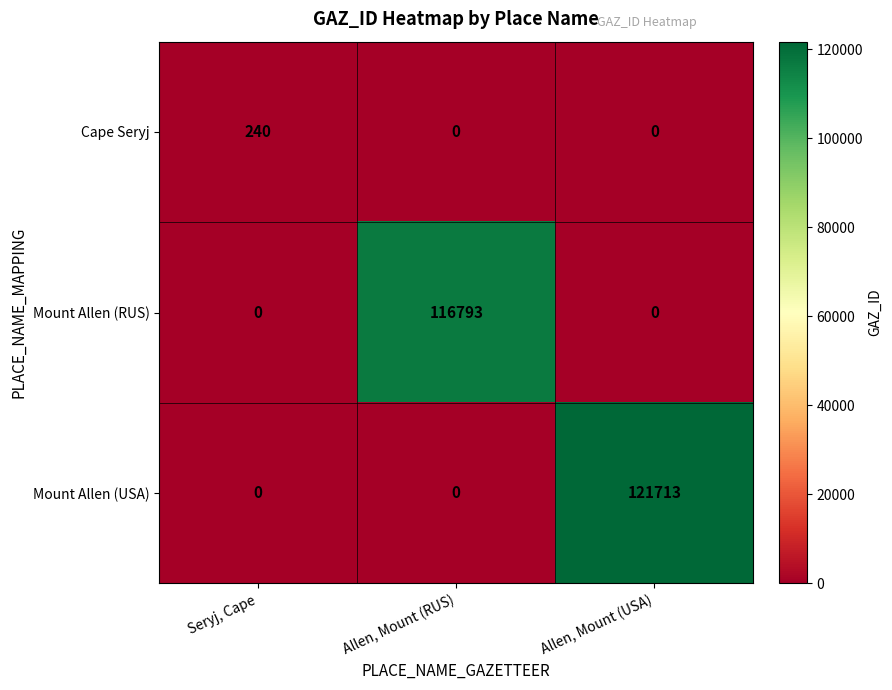

How many data points does each series have?

3